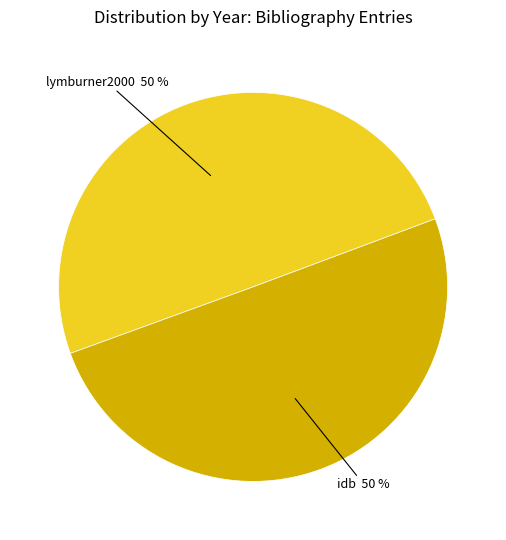

Count the number of slices in the pie.

2